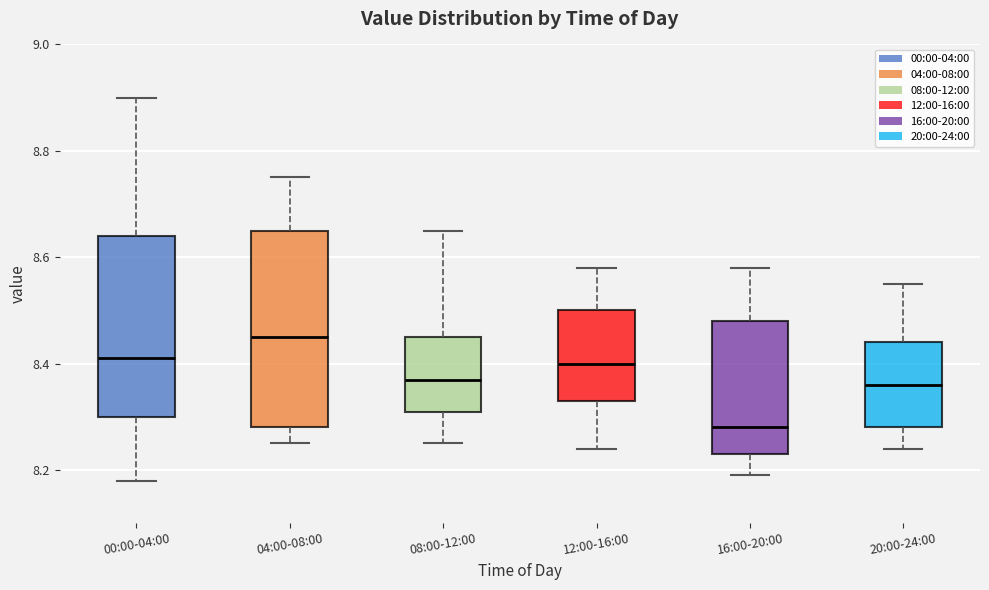

Where does the lower whisker of the box for 16:00-20:00 end on the y-axis? The values are not printed on the chart, so give them approximately, as read against the axis.

8.20